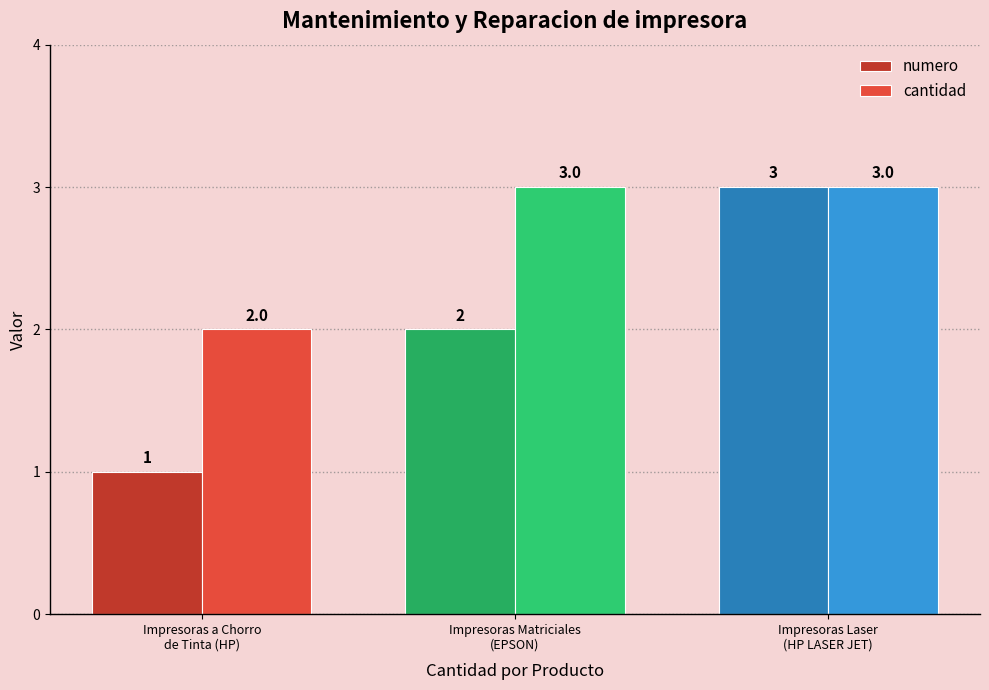

The cantidad series shows 3 at Impresoras Matriciales
(EPSON). True or false?

True